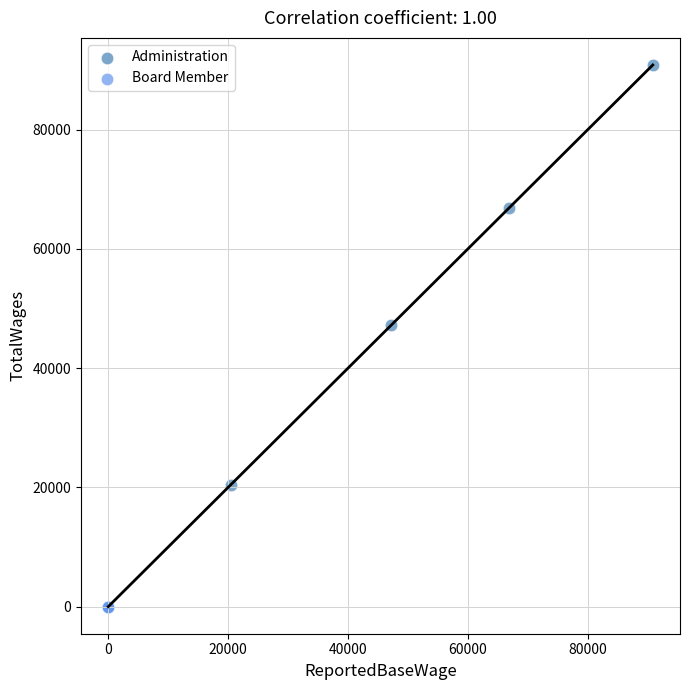

What are all the series names shown in the legend?

Administration, Board Member